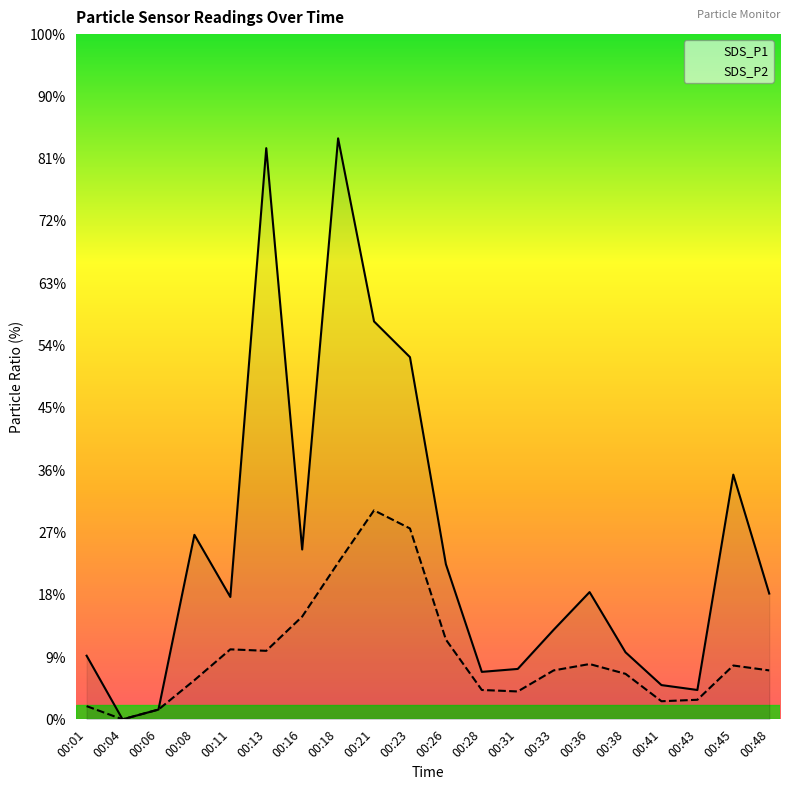

Rank the series by their maximum value, from highest to lowest.

SDS_P1, SDS_P2